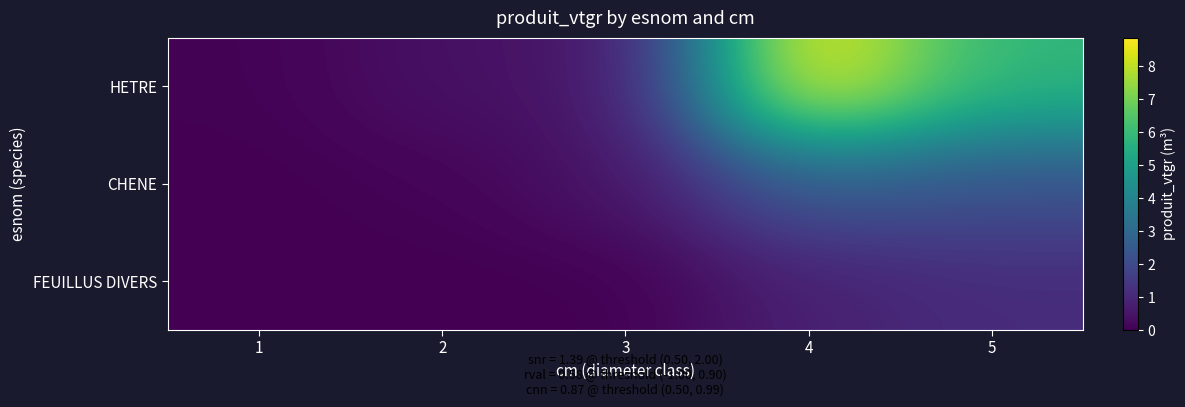

Reading right to left, what are all the values shown in this chart?

HETRE: 5=5.8	4=8.9	3=0.5	2=0.4	1=0.0
CHENE: 5=2.2	4=2.6	3=0.5	2=0.1	1=0.0
FEUILLUS DIVERS: 5=1.1	4=0.8	3=0.0	2=0.0	1=0.0